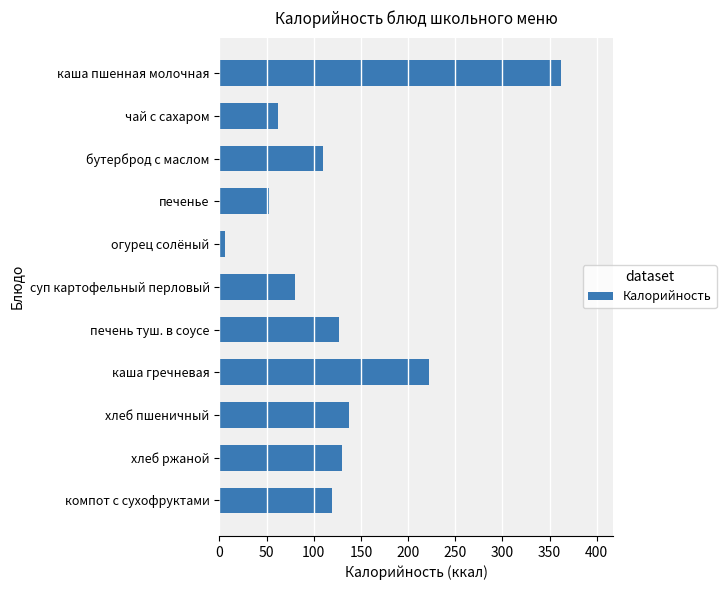

What is the difference between the maximum and minimum values?

356.5